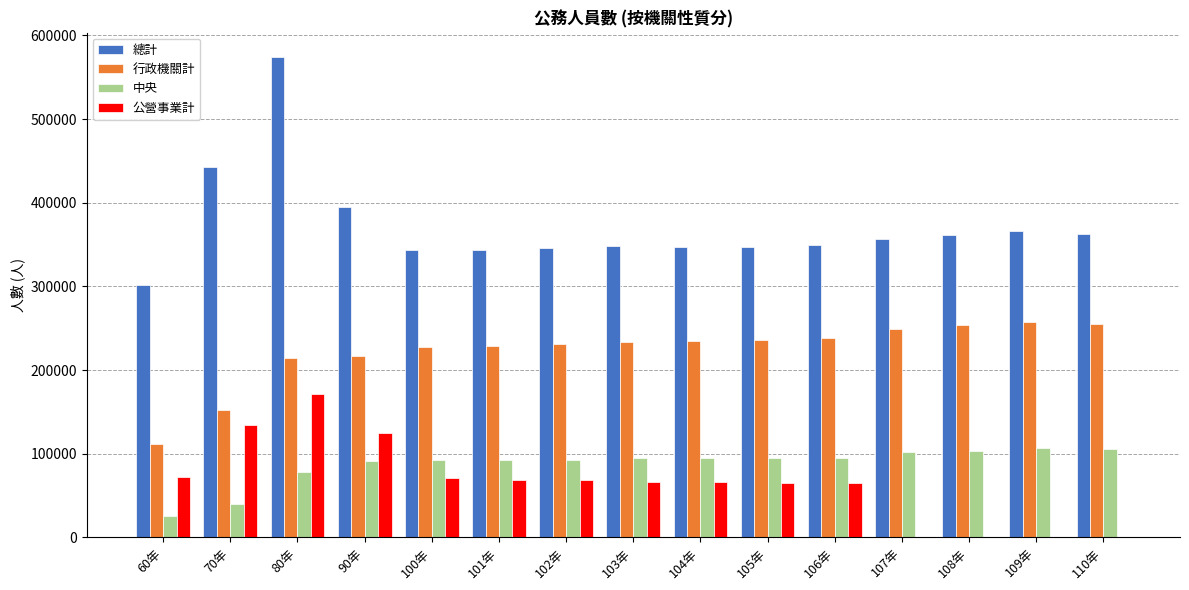

Where does the 公營事業計 series first go above 66576?

60年